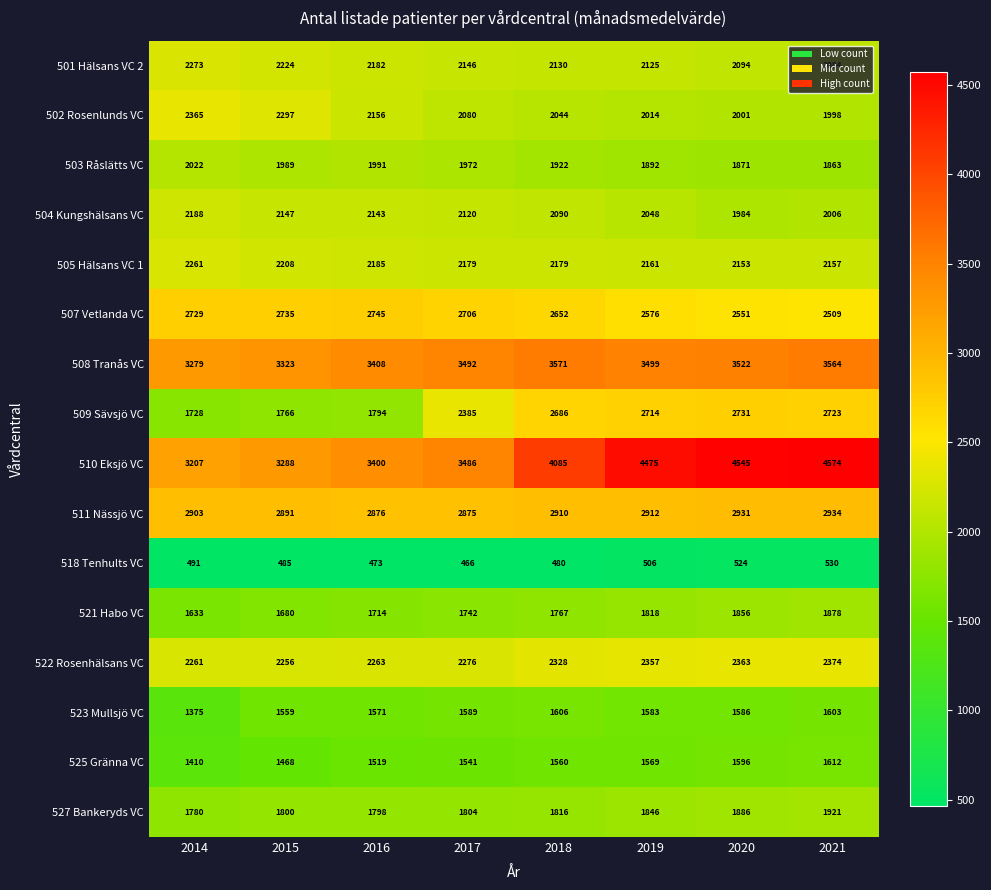

The 502 Rosenlunds VC series shows 894 at 2020. True or false?

False